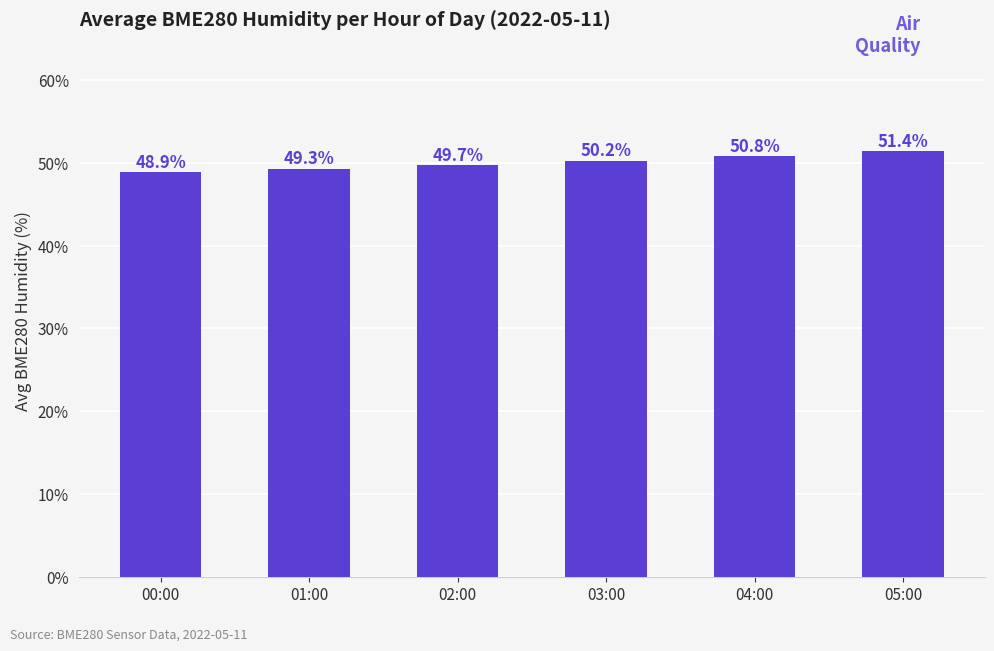

What is the difference between the second highest and minimum values?

1.9